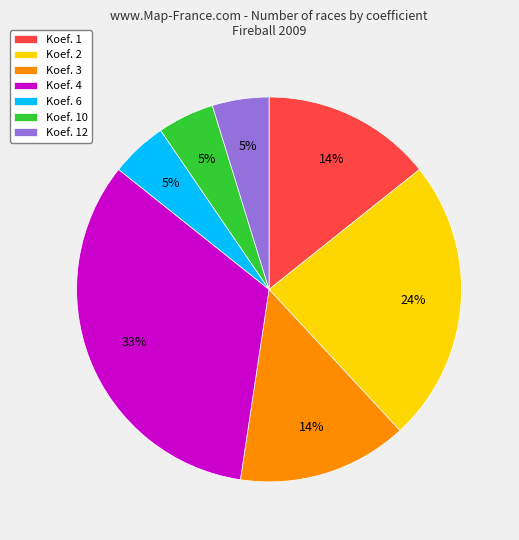

Is there any slice that represents more than half of the pie?

No